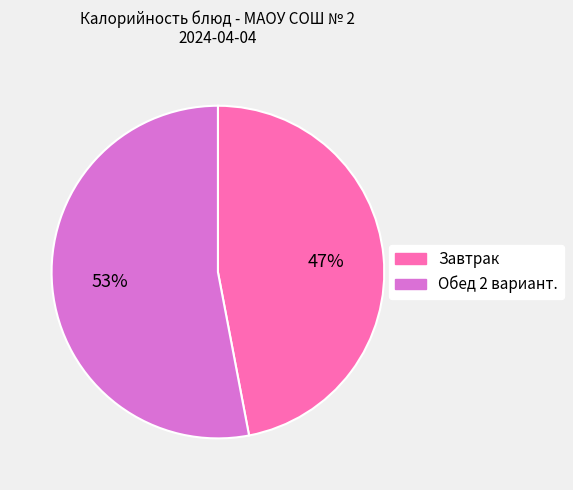

Is Завтрак the majority of the pie?

No